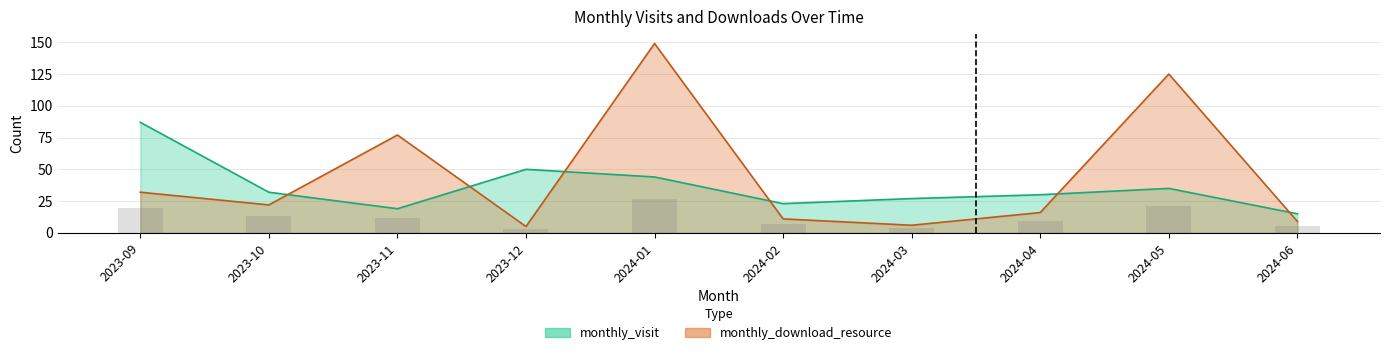

At which category is the sum across all series the highest?

2024-01